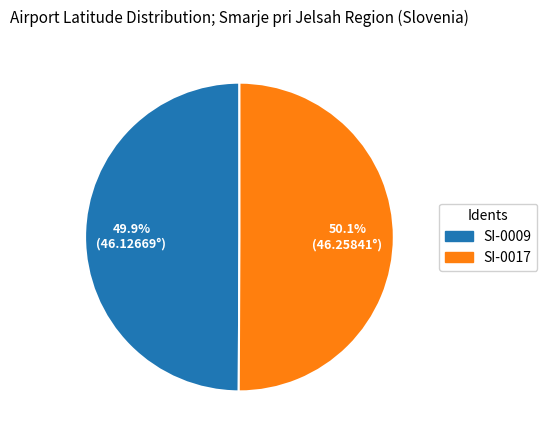

Is there a majority slice in this chart?

Yes